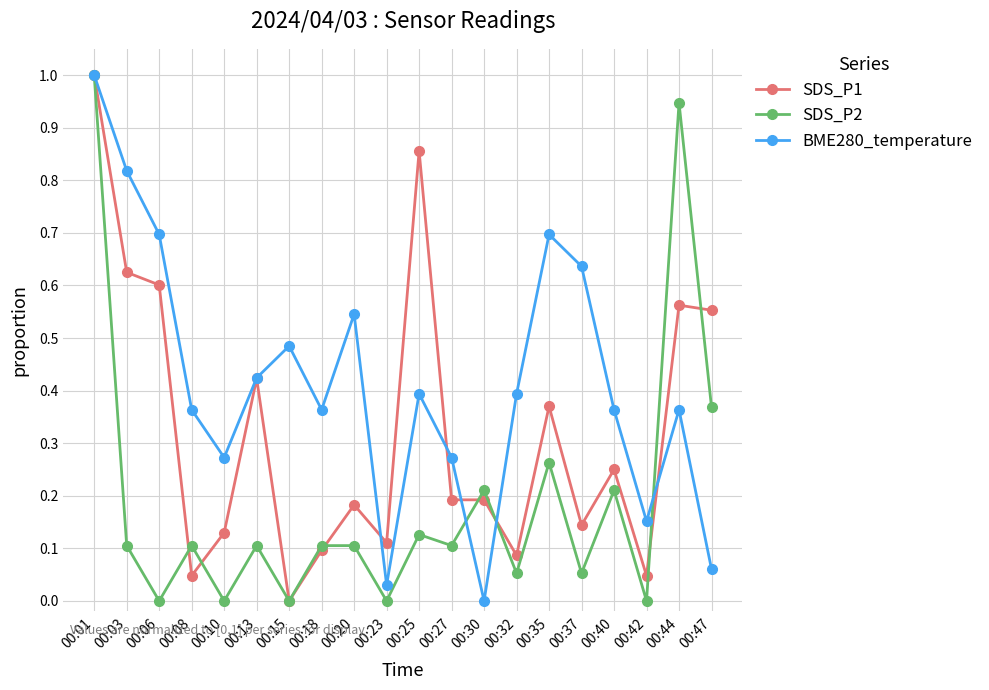

Rank the series by their average value, from lowest to highest.

SDS_P2, SDS_P1, BME280_temperature